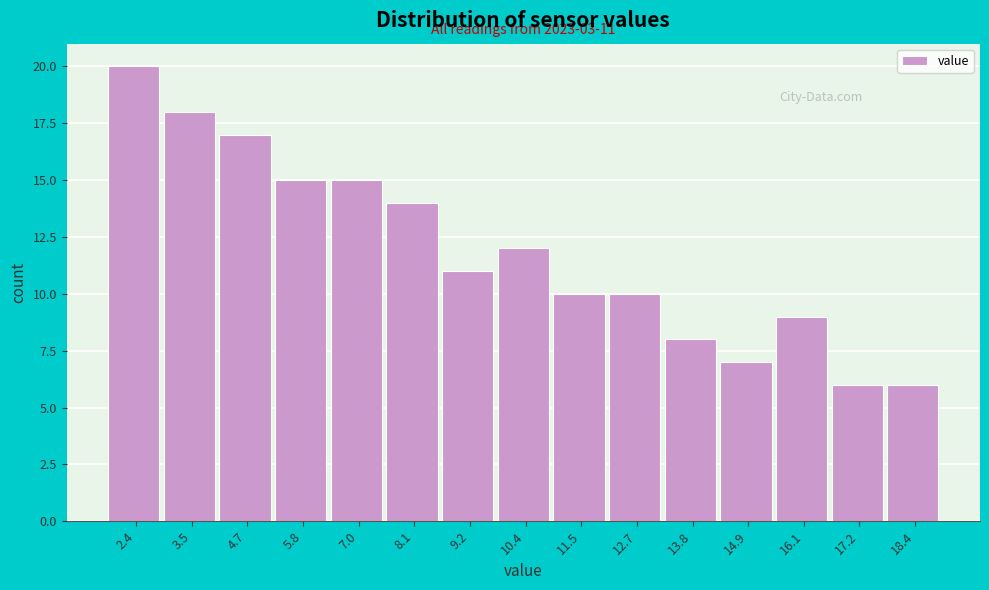

Reading left to right, transcribe all the data shown in this chart.

20	18	17	15	15	14	11	12	10	10	8	7	9	6	6